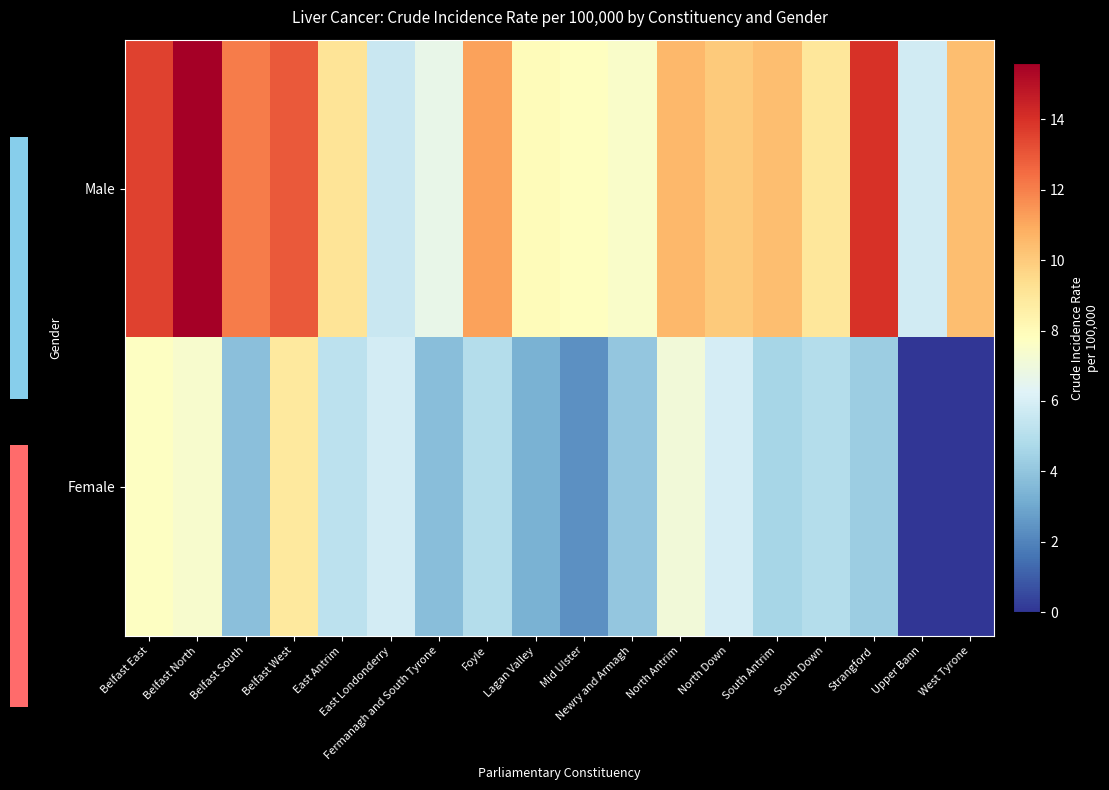

Which series changed the most between North Down and Strangford?

Male